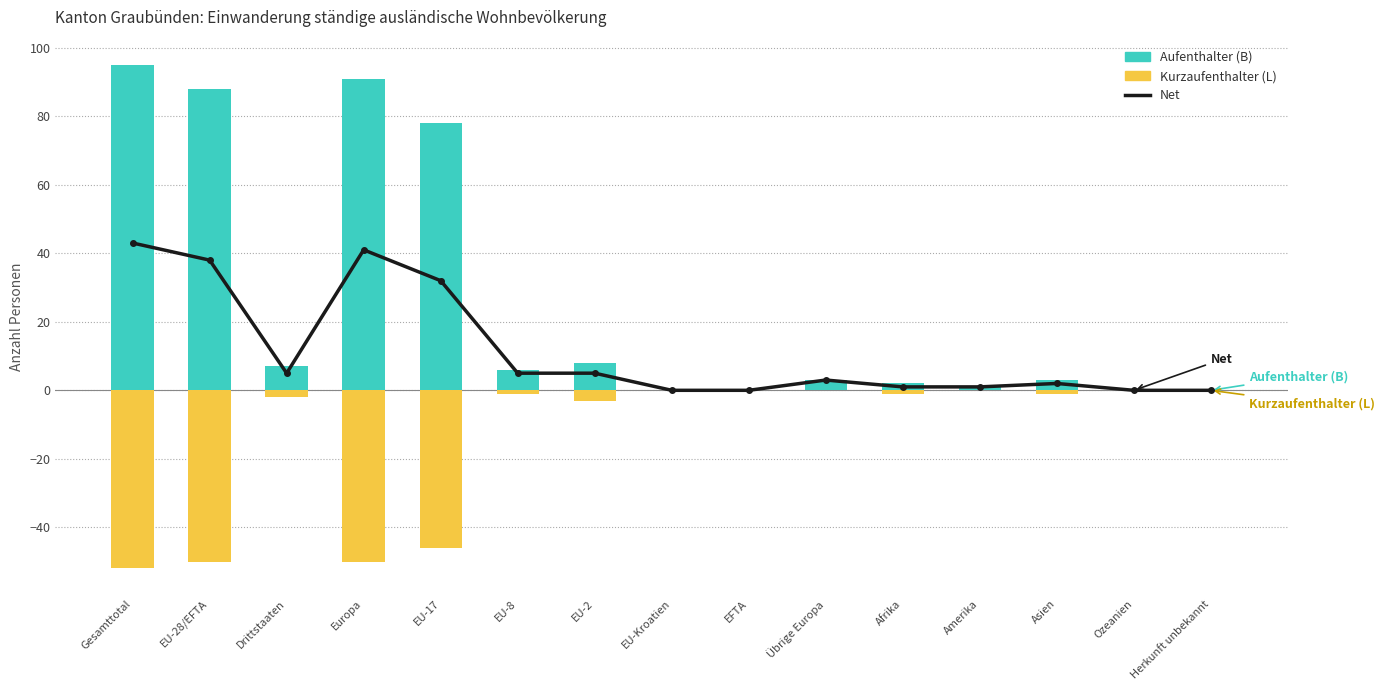

At how many categories does at least one series exceed -24?

15